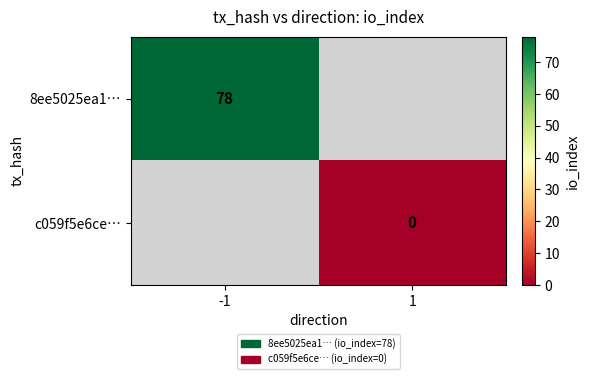

Is it true that 8ee5025ea1… equals 130 at -1?

False